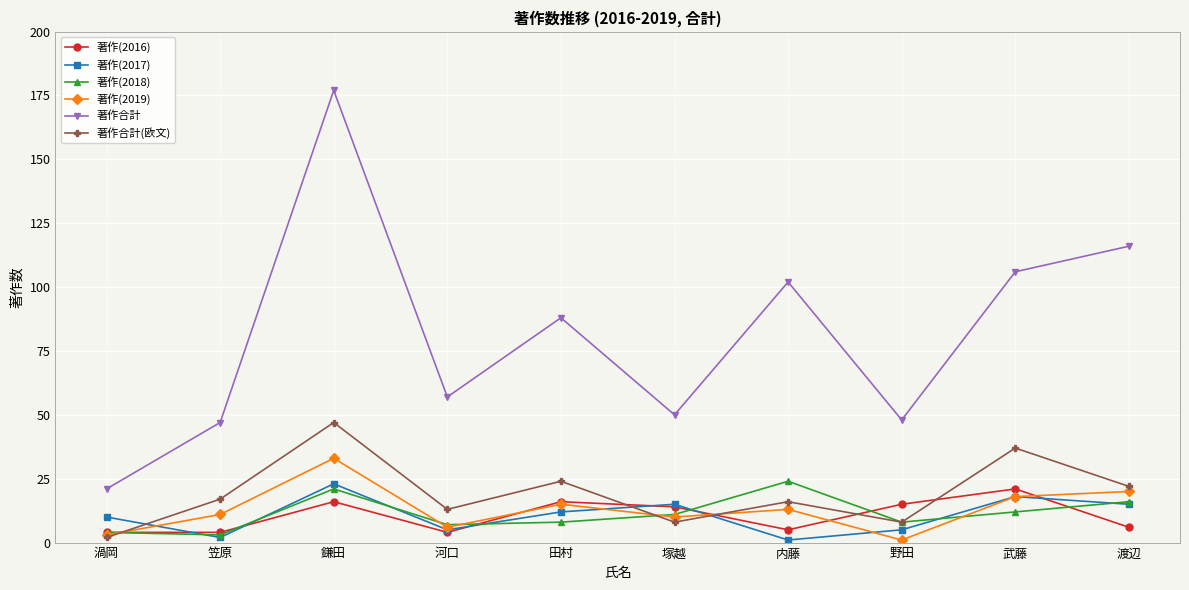

What is the approximate value of 著作合計(欧文) at 渡辺, to the nearest 10?

20